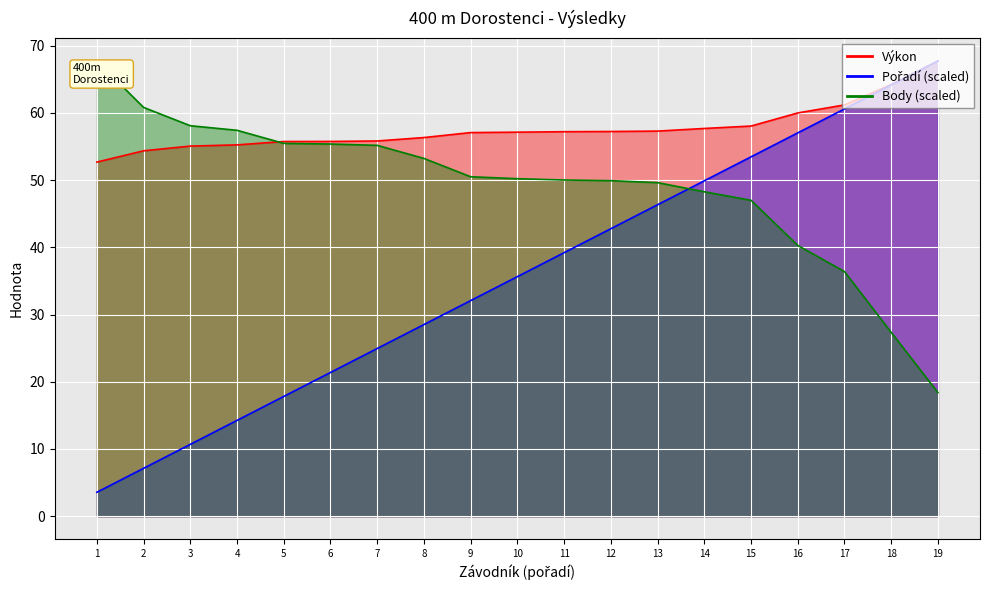

Which series has the largest total across all categories?

Výkon